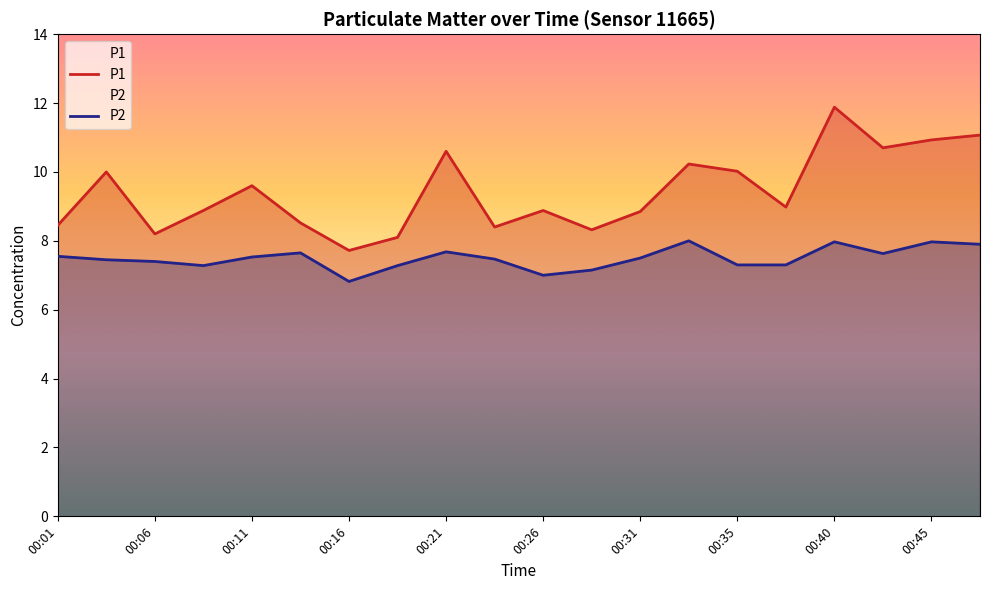

Where is P1 nearest to the value 9?

15